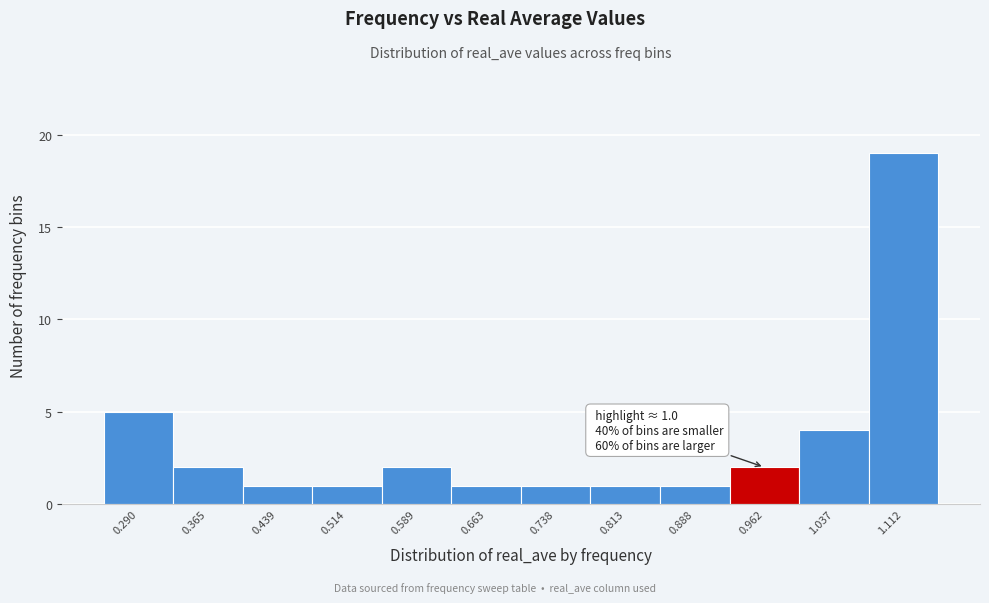

Reading left to right, what are all the values shown in this chart?

5	2	1	1	2	1	1	1	1	2	4	19